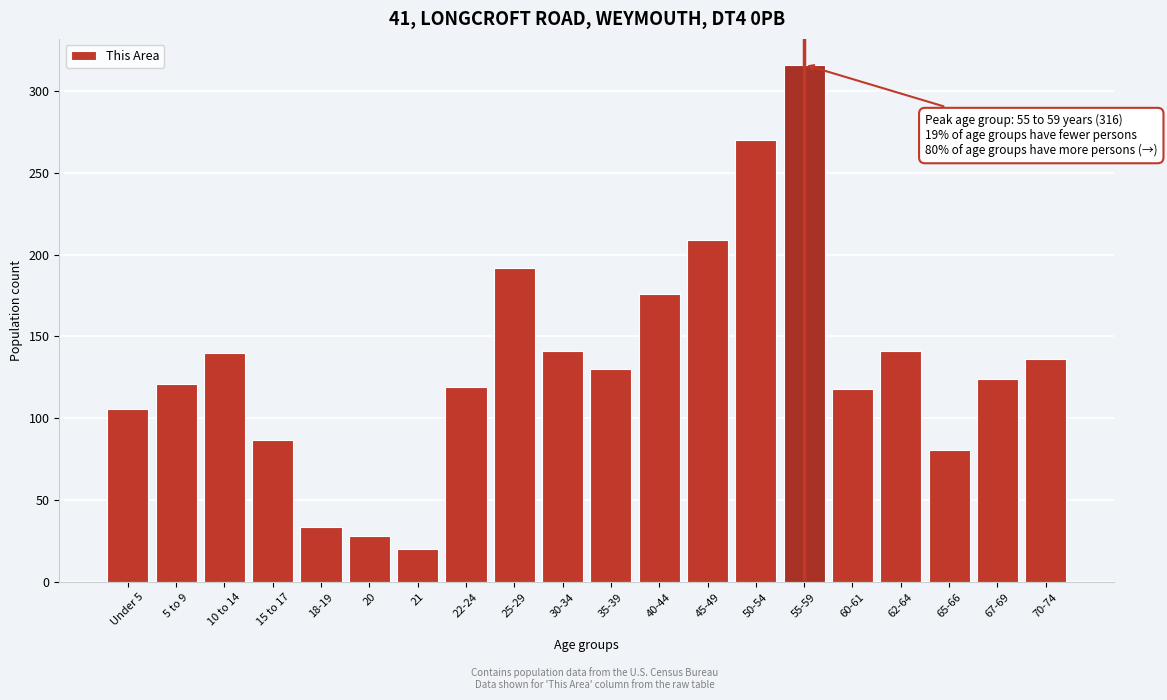

At which label is the value closest to 168?

40-44